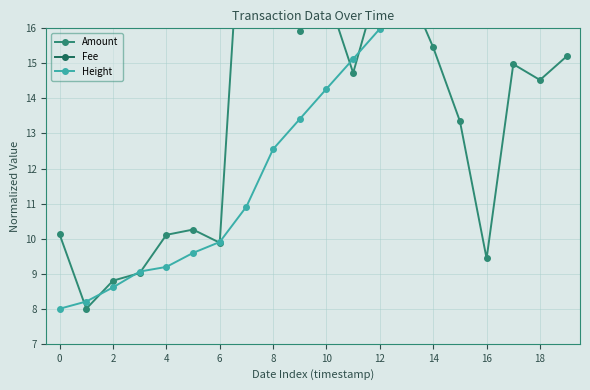

True or false: Fee and Amount intersect in this chart.

False